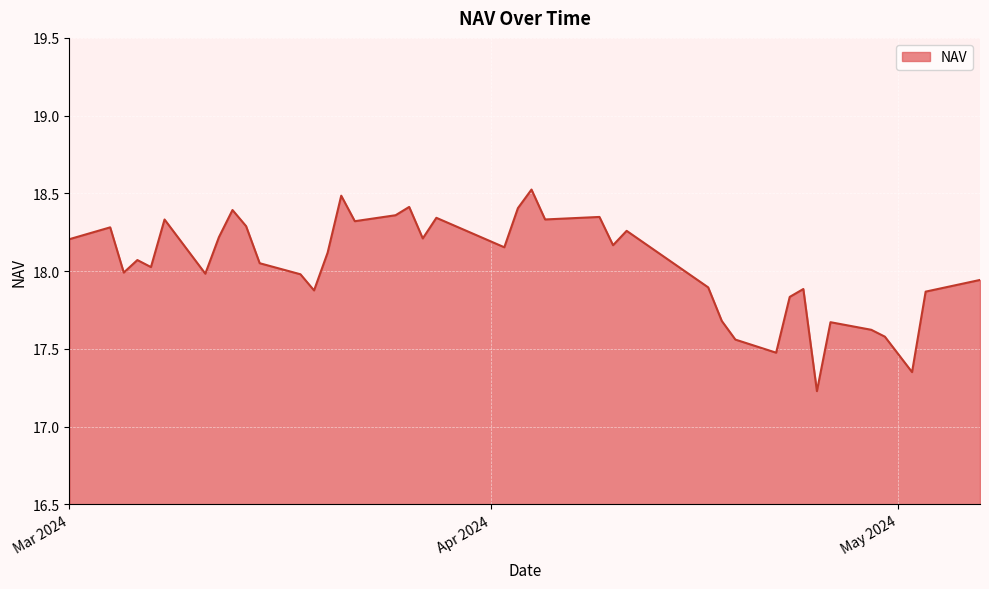

What is the average value?

18.0